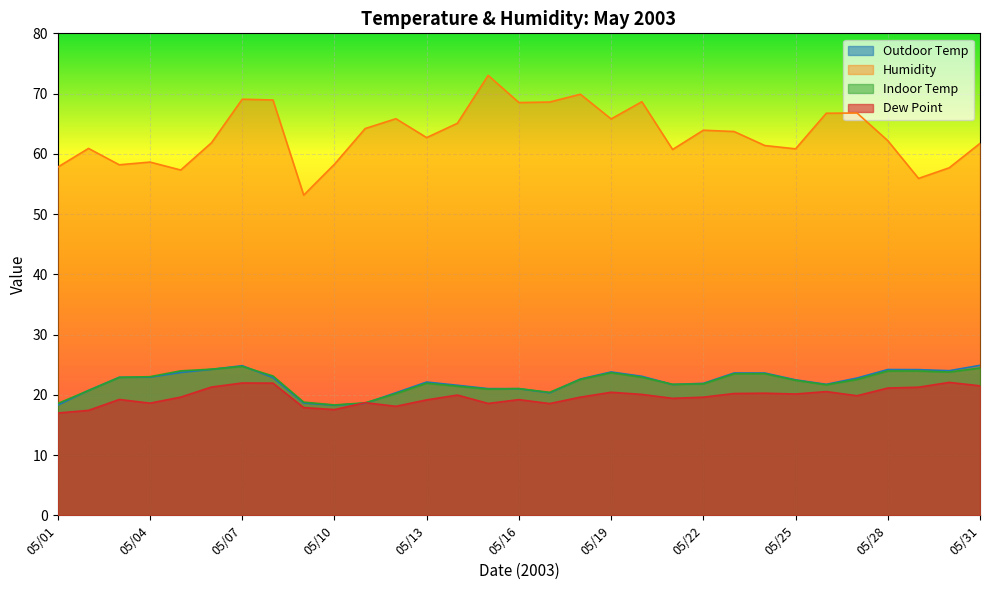

Is it true that Outdoor Temp equals 22.6 at 05/18?

True